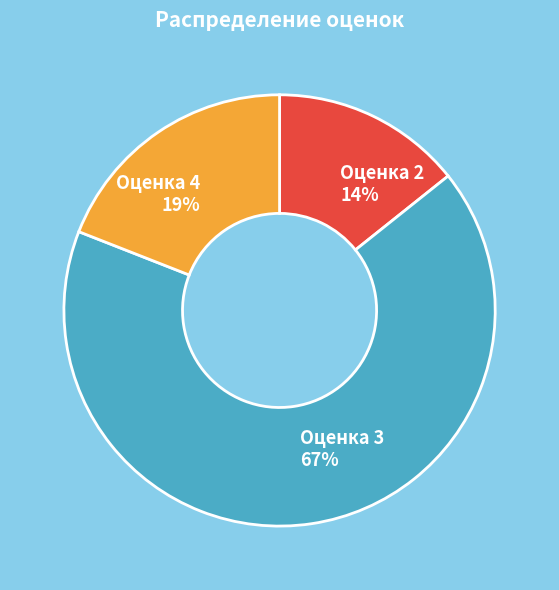

Is there a majority slice in this chart?

Yes